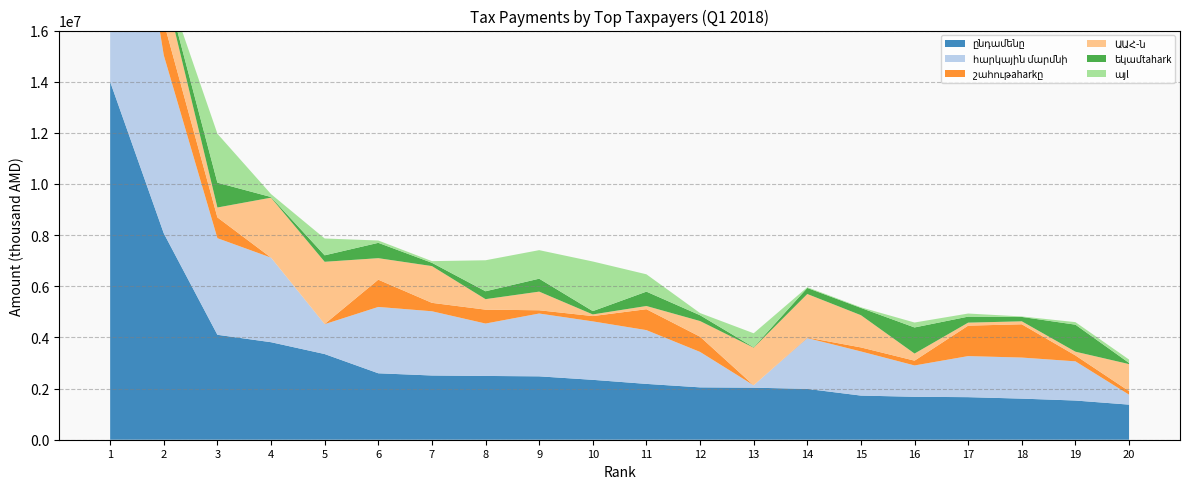

Reading left to right, list all the values displayed in this chart.

ընդամենը: 13996698.5	8070773.1	4103051.2	3813187.3	3350227.1	2598072.4	2511655.4	2494157.4	2478451.3	2341905.2	2182992.6	2047525.4	2035137.7	1987728.2	1725953.4	1679031.8	1664294.5	1607106.8	1532674.2	1372258.2
հարկային մարմնի: 13933585.4	6962912.8	3777710.0	3307076.2	1168546.1	2594003.9	2511655.4	2048661.2	2456225.6	2285604.7	2102779.5	1385677.8	92393.8	1987728.2	1725953.4	1225181.8	1605932.8	1605608.9	1532647.8	389626.3
շահութaharkը: 238.0	1291833.6	813053.1	0.0	5703.4	1066358.8	329291.6	543835.2	127411.3	207595.0	818099.3	596169.7	0.0	20136.6	157826.4	187506.8	1190905.2	1301472.2	230820.3	138769.8
ԱԱՀ-ն: 11829392.9	1455678.8	386998.1	2345204.0	2433350.6	840912.4	1437385.0	410458.9	729170.8	64629.3	125060.8	611693.7	1472283.8	1702543.1	1259978.1	277757.5	117243.1	115946.3	146457.9	1056382.8
եկամtahark: 1935404.7	208363.0	970839.3	25052.6	253287.4	599612.3	128720.3	308018.1	505589.6	129621.5	562105.0	227419.9	16426.1	237221.8	284523.0	1020664.4	235142.7	171608.4	1056465.3	45774.1
այl: 231375.2	79016.8	1914169.2	114445.3	657885.7	91189.0	64799.8	1212285.2	1116279.6	1940059.4	677727.5	84727.6	546422.5	27826.7	23626.0	193058.6	121003.6	18079.9	98930.7	131331.6